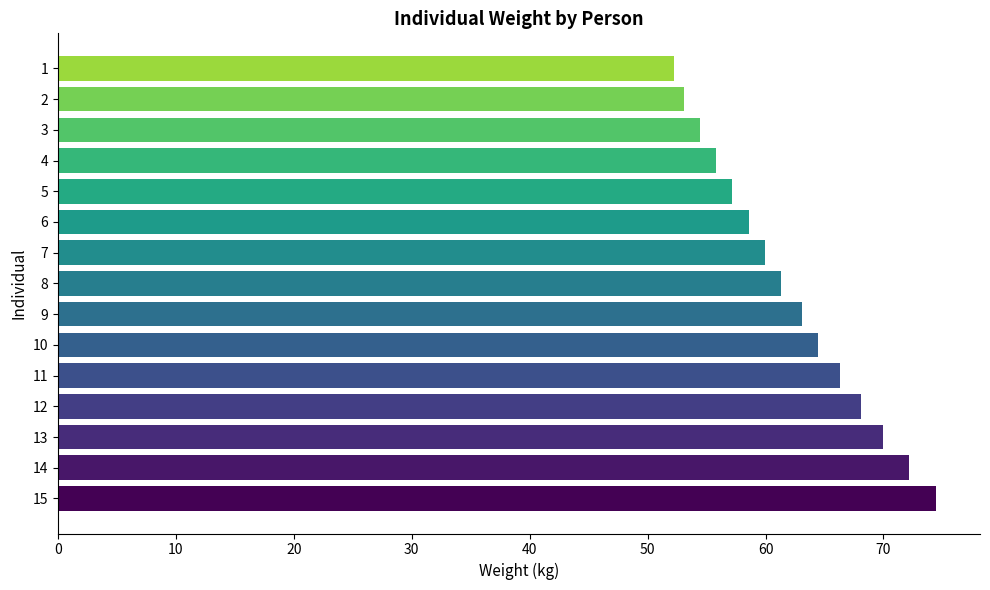

List the labels in order of value, largest first.

15, 14, 13, 12, 11, 10, 9, 8, 7, 6, 5, 4, 3, 2, 1